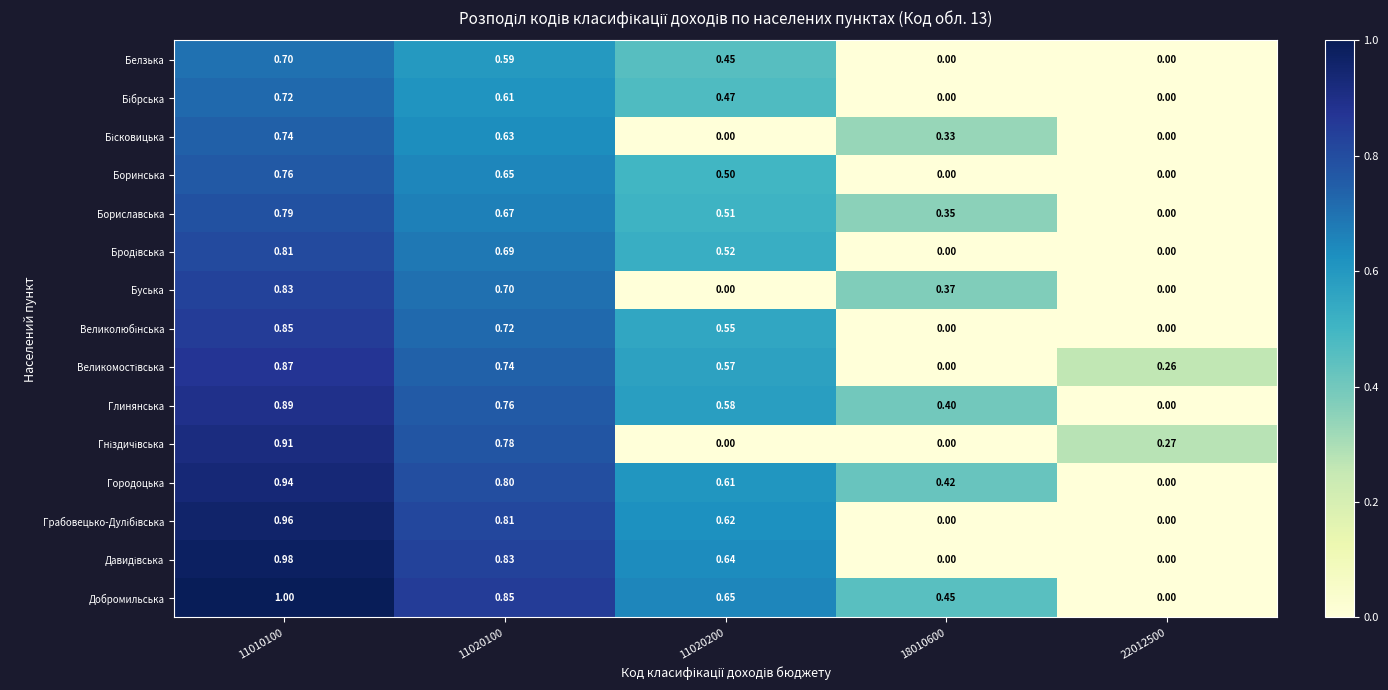

How many series are shown in this chart?

15